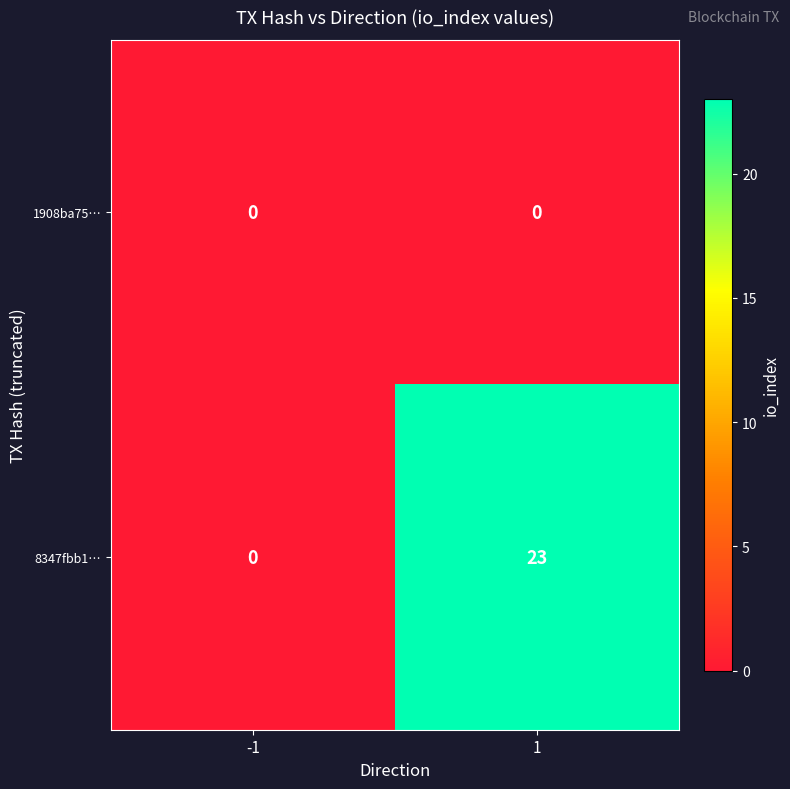

List the series in order of their overall mean, highest first.

8347fbb1…, 1908ba75…